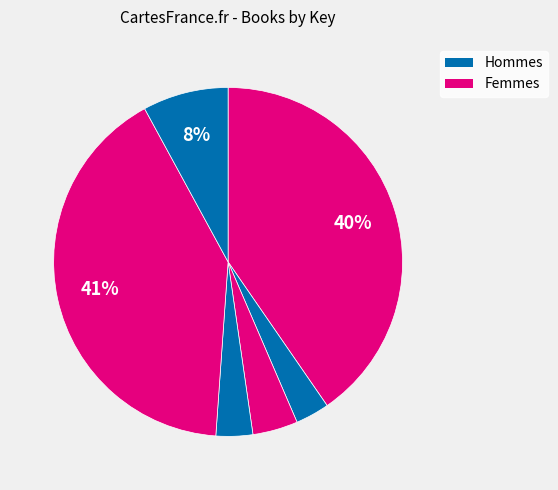

How many slices are in this pie chart?

6